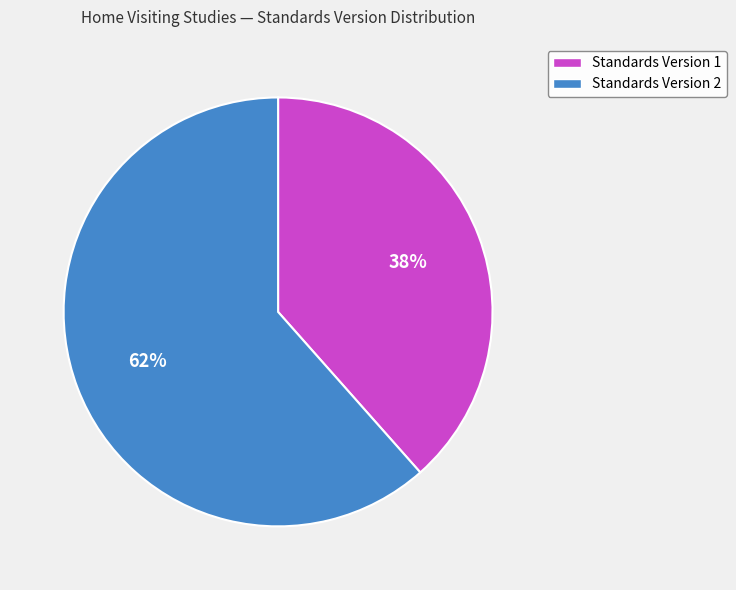

Does Standards Version 2 represent more than half of the total?

Yes